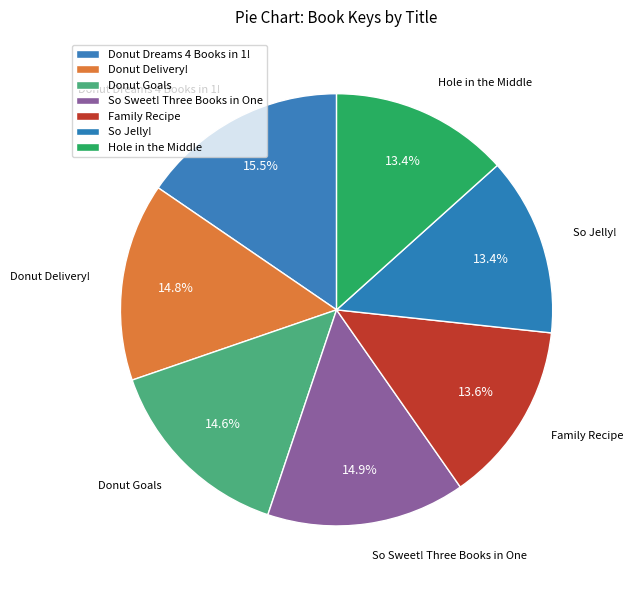

How many slices are in this pie chart?

7